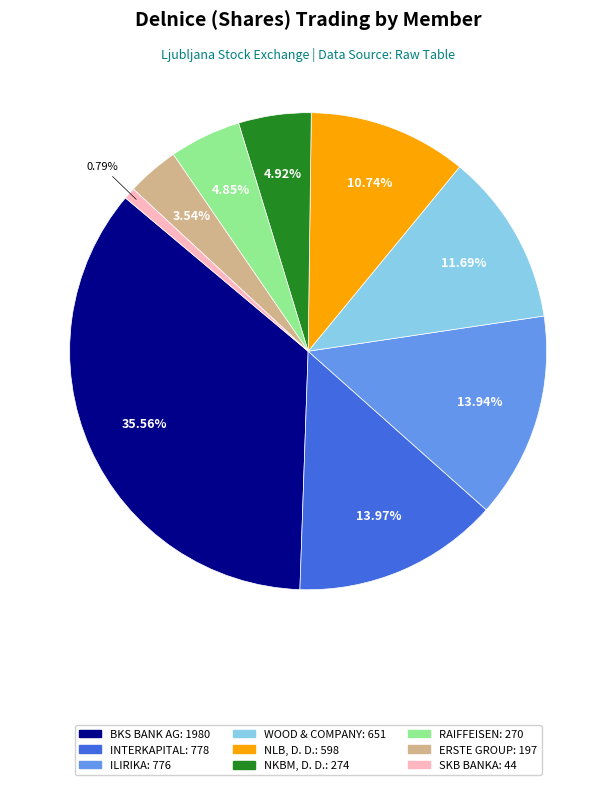

Is there any slice that represents more than half of the pie?

No